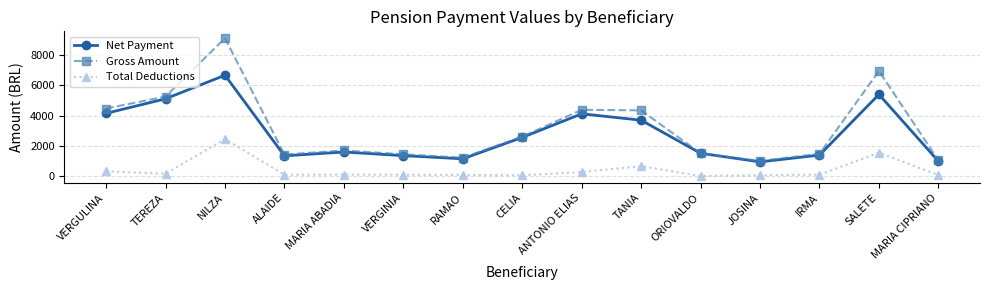

The value of Gross Amount at JOSINA is 1453.8. True or false?

False